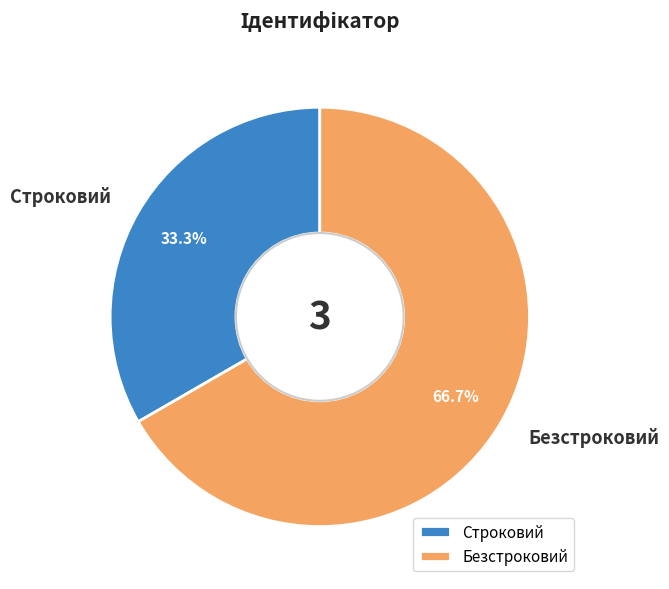

To the nearest percent, what is the difference between the Строковий and Безстроковий slice percentages?

33%